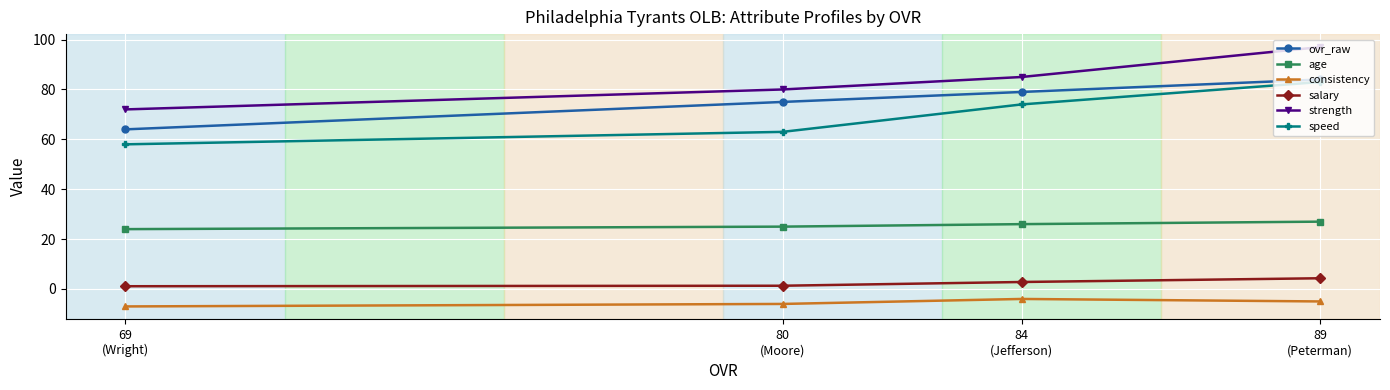

True or false: strength has a value of 97.0 at 89
(Peterman).

True